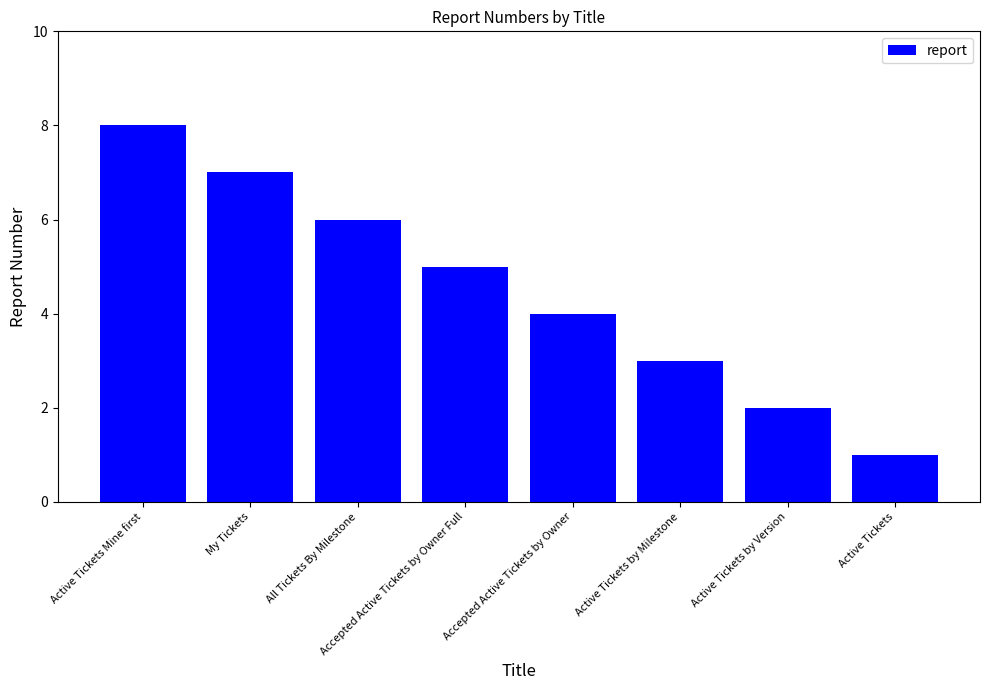

Reading left to right, what are all the values shown in this chart?

8	7	6	5	4	3	2	1